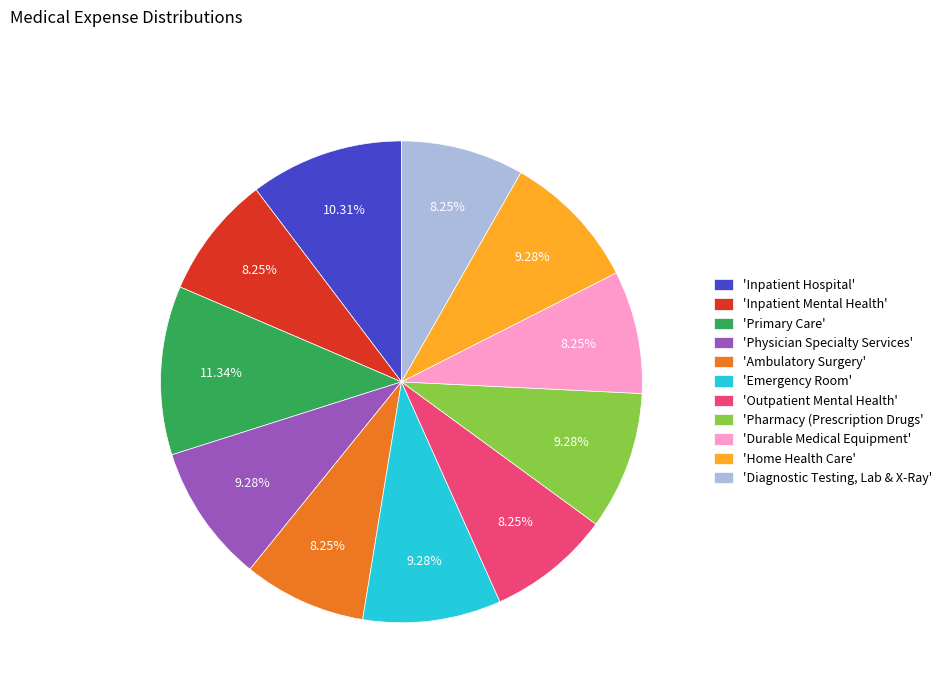

Do 'Diagnostic Testing, Lab & X-Ray' and 'Outpatient Mental Health' together represent more than half of the pie?

No